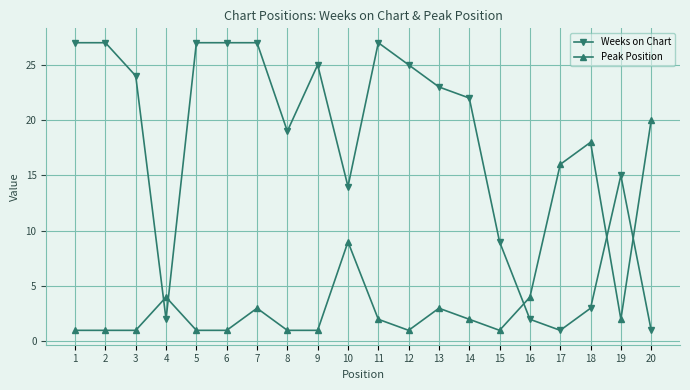

Which series has the largest total across all categories?

Weeks on Chart